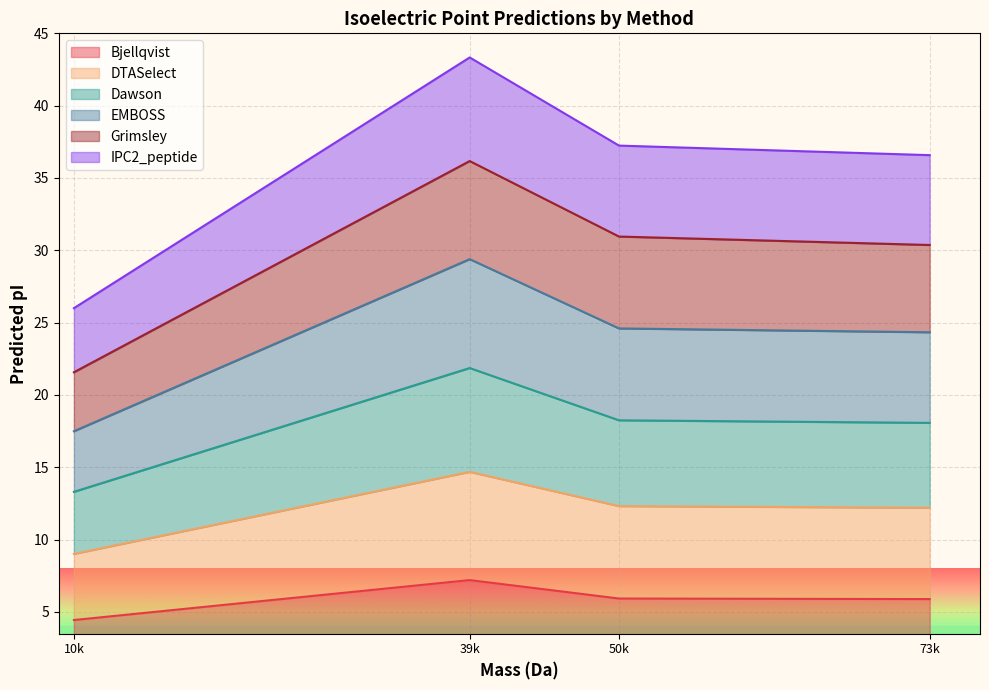

How many data points does each series have?

4